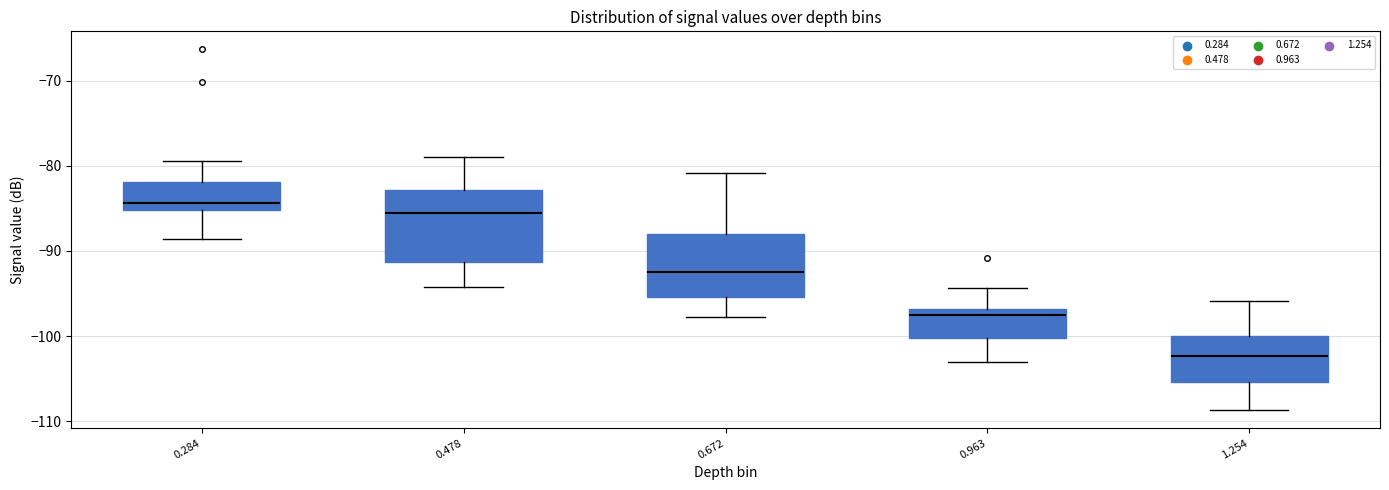

Where does the upper whisker of the box at x = 1.254 end on the y-axis? The values are not printed on the chart, so give them approximately, as read against the axis.

-96